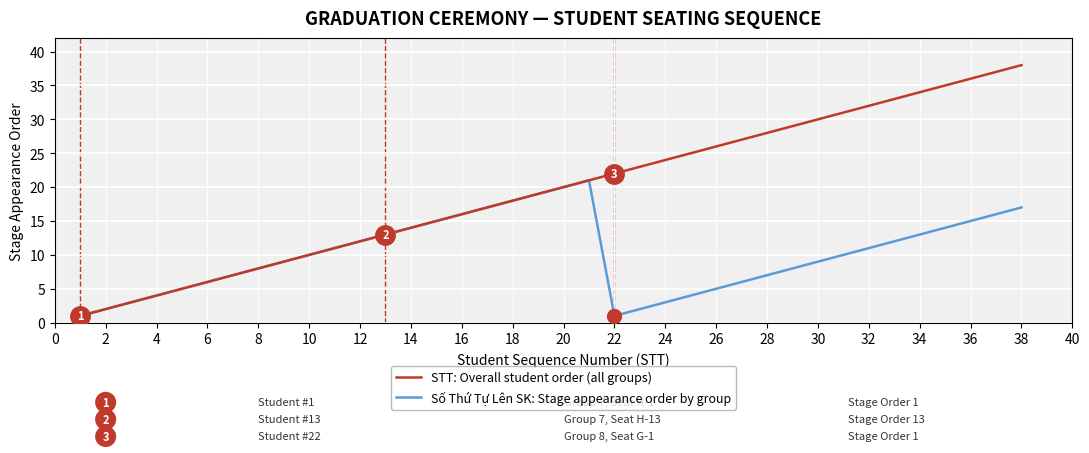

In Số Thứ Tự Lên SK: Stage appearance order by group, how many points are higher than both neighbors (excluding endpoints)?

1